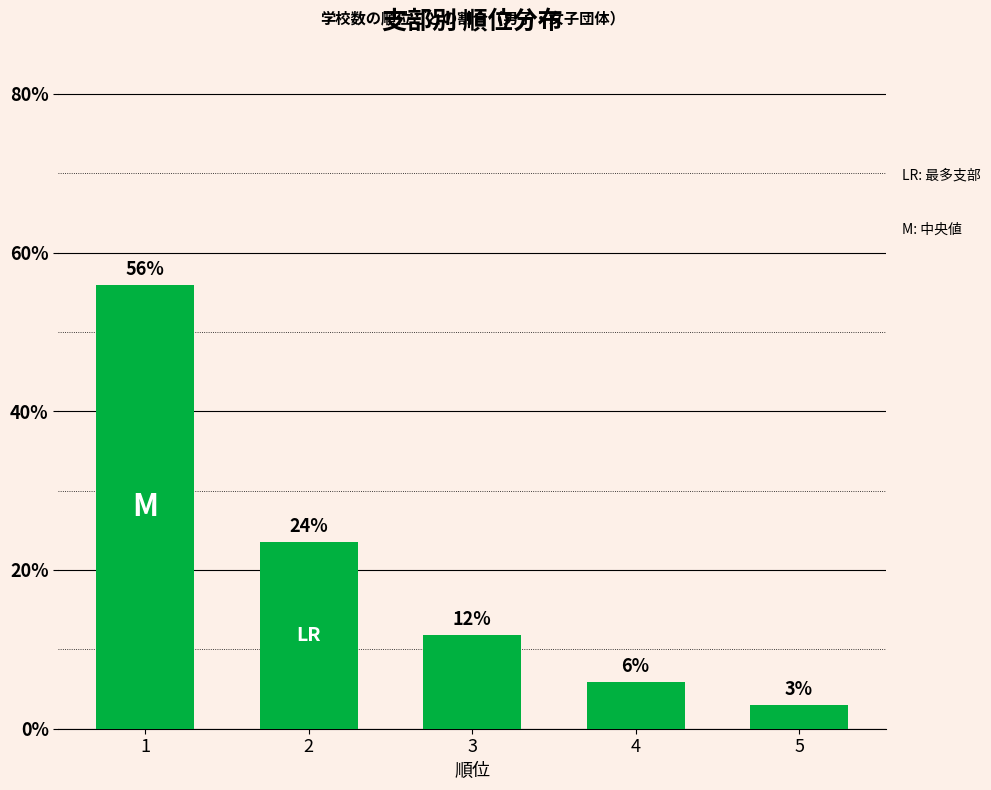

Approximately how many times larger is the value at 3 compared to 2?

0.5